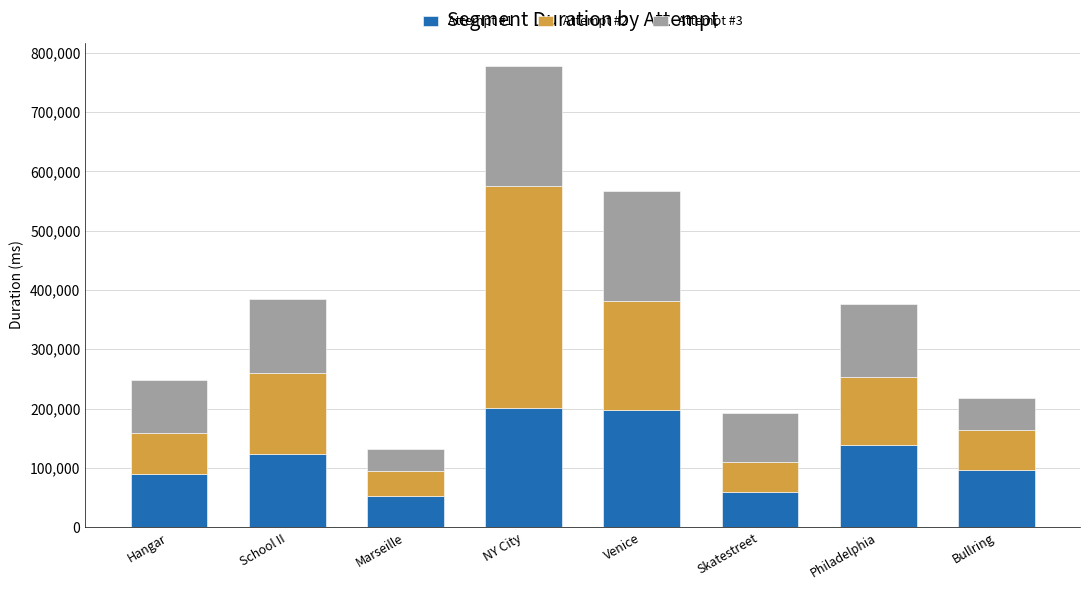

What is the difference between the maximum and minimum values in the Attempt #1 series?

149498